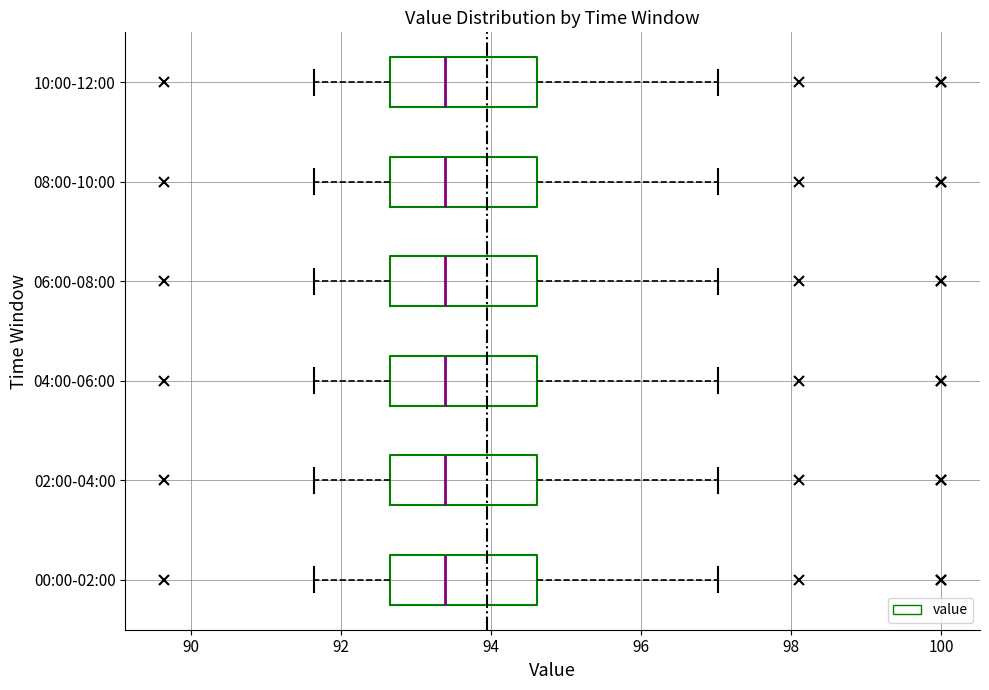

Reading bottom to top, read every box against the x-axis: the position of its median line, the range the box covers, and the ends of its whiskers. The values are not printed on the chart, so give them approximately, as read against the axis.

00:00-02:00: median 93.4, box 92.6 to 94.6, whiskers 91.6 to 97.0
02:00-04:00: median 93.4, box 92.6 to 94.6, whiskers 91.6 to 97.0
04:00-06:00: median 93.4, box 92.6 to 94.6, whiskers 91.6 to 97.0
06:00-08:00: median 93.4, box 92.6 to 94.6, whiskers 91.6 to 97.0
08:00-10:00: median 93.4, box 92.6 to 94.6, whiskers 91.6 to 97.0
10:00-12:00: median 93.4, box 92.6 to 94.6, whiskers 91.6 to 97.0